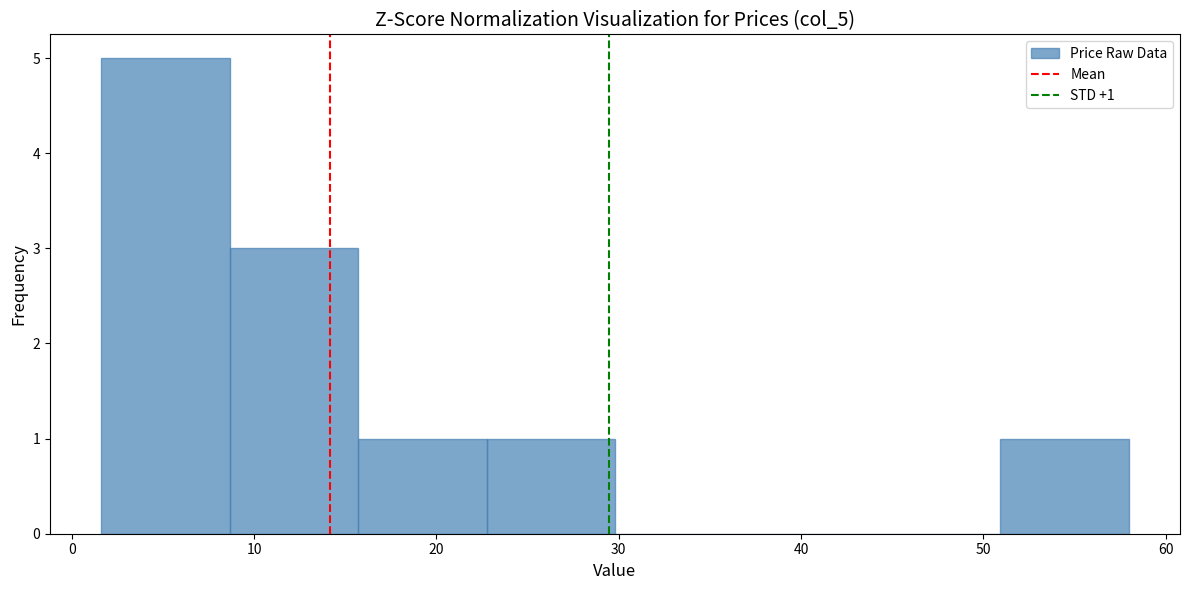

Over which range of the x-axis is the bar tallest?

2 to 9